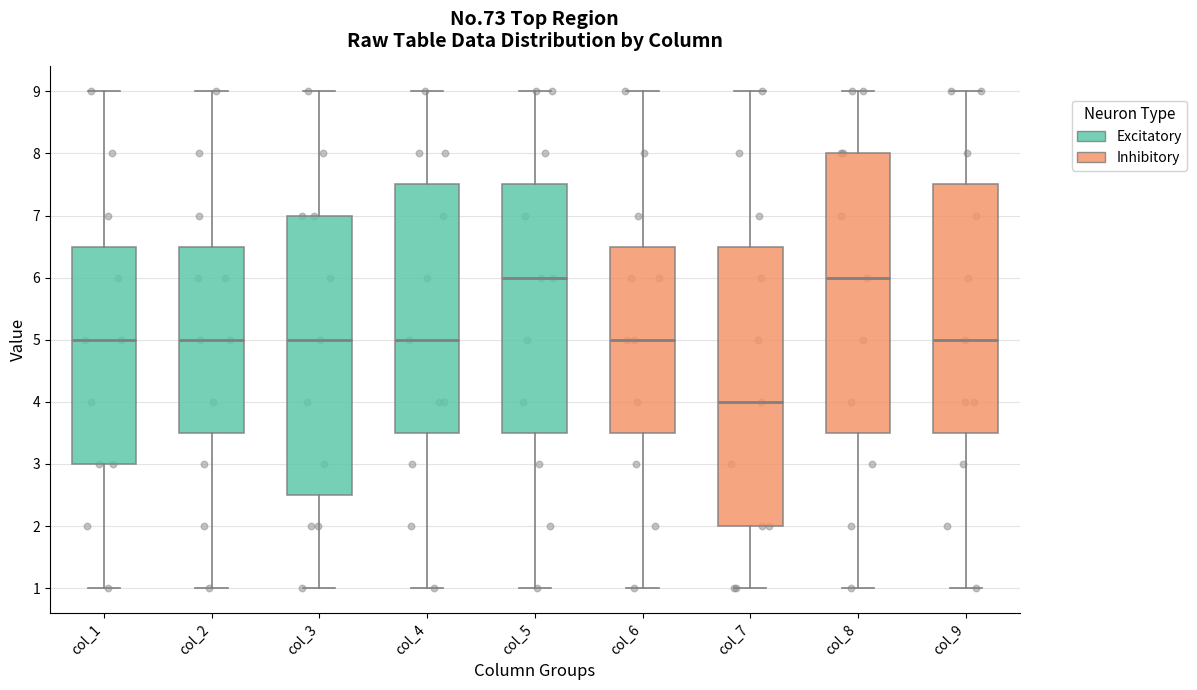

Reading left to right, read every box against the y-axis: the position of its median line, the range the box covers, and the ends of its whiskers. The values are not printed on the chart, so give them approximately, as read against the axis.

col_1: median 5.0, box 3.0 to 6.5, whiskers 1.0 to 9.0
col_2: median 5.0, box 3.5 to 6.5, whiskers 1.0 to 9.0
col_3: median 5.0, box 2.5 to 7.0, whiskers 1.0 to 9.0
col_4: median 5.0, box 3.5 to 7.5, whiskers 1.0 to 9.0
col_5: median 6.0, box 3.5 to 7.5, whiskers 1.0 to 9.0
col_6: median 5.0, box 3.5 to 6.5, whiskers 1.0 to 9.0
col_7: median 4.0, box 2.0 to 6.5, whiskers 1.0 to 9.0
col_8: median 6.0, box 3.5 to 8.0, whiskers 1.0 to 9.0
col_9: median 5.0, box 3.5 to 7.5, whiskers 1.0 to 9.0